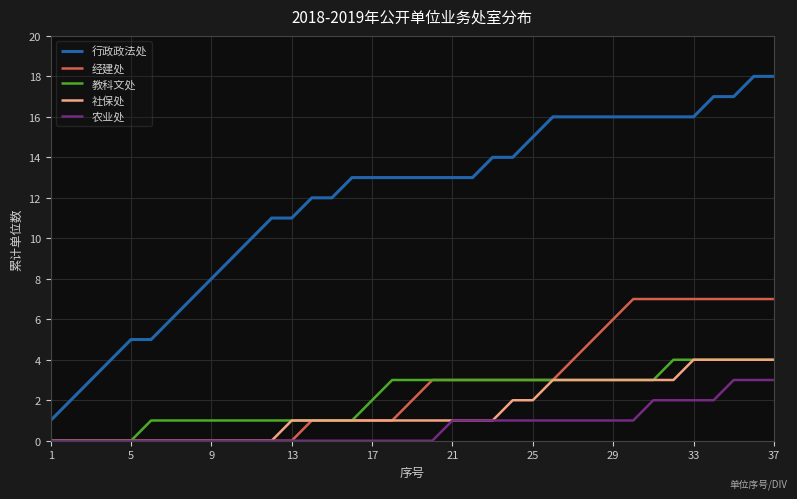

Which series has the largest total across all categories?

行政政法处